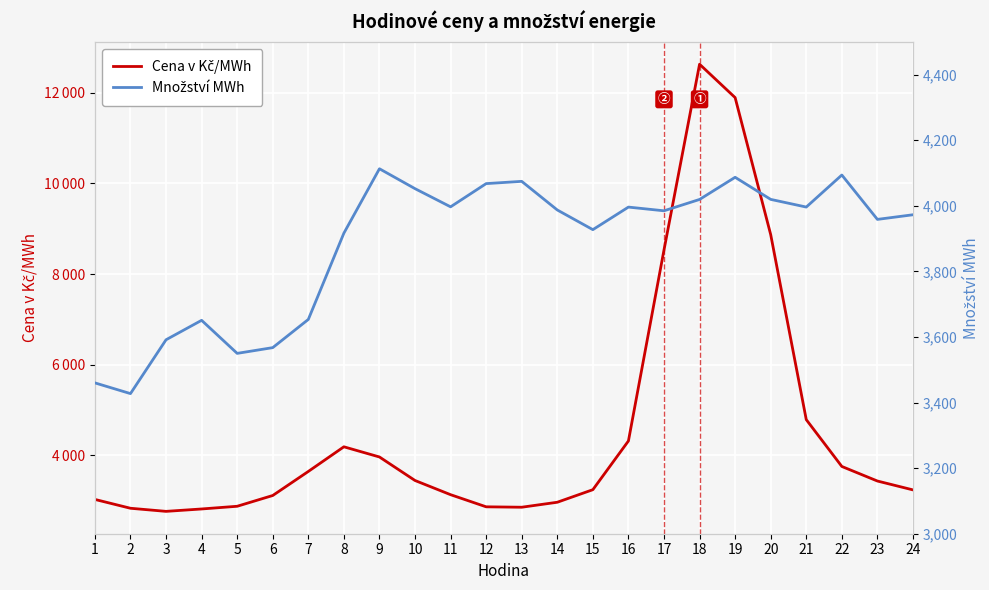

What is the value of the Cena v Kč/MWh point at the 5th from the left?

2875.8